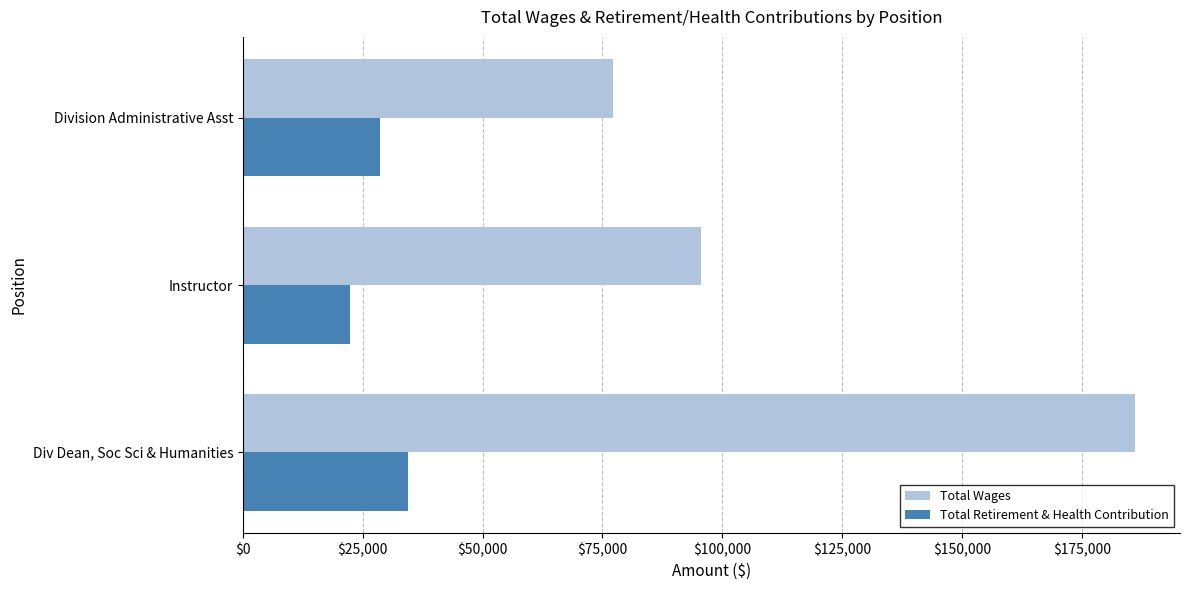

Which category has the highest value in the Total Wages series?

Div Dean, Soc Sci & Humanities